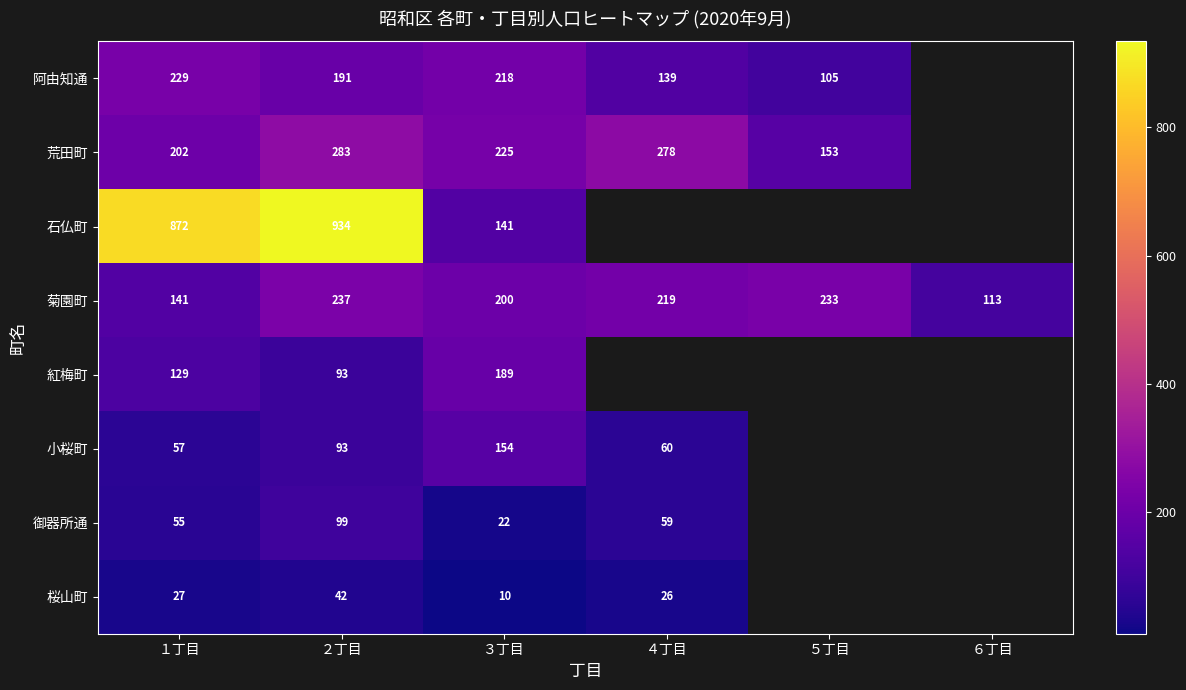

How many values in the 菊園町 series are below 219?

3